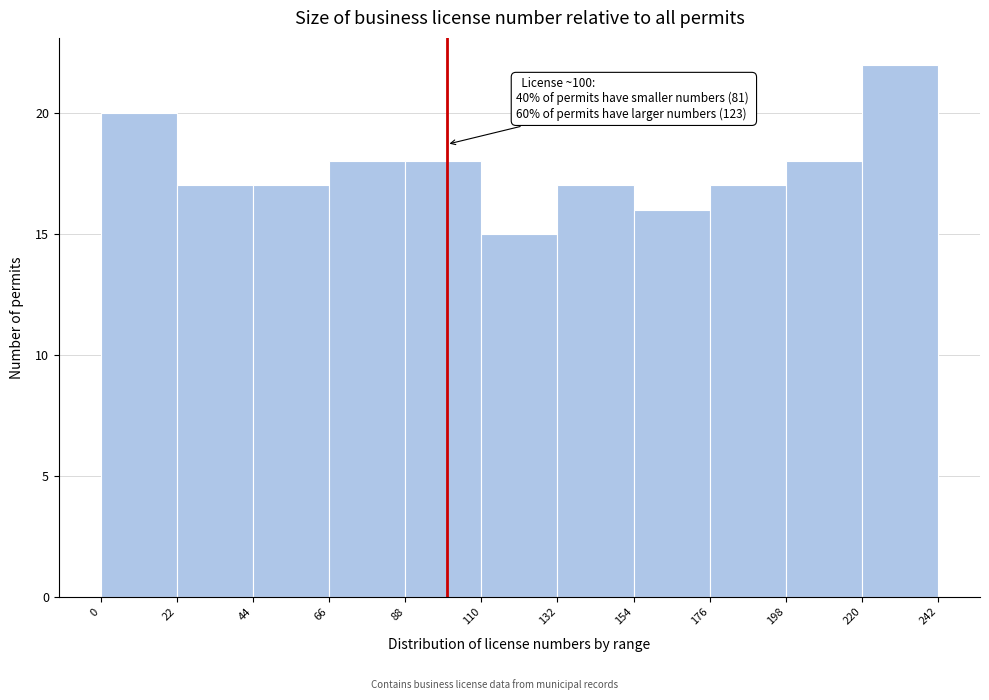

Over which range of the x-axis is the bar tallest?

220 to 242